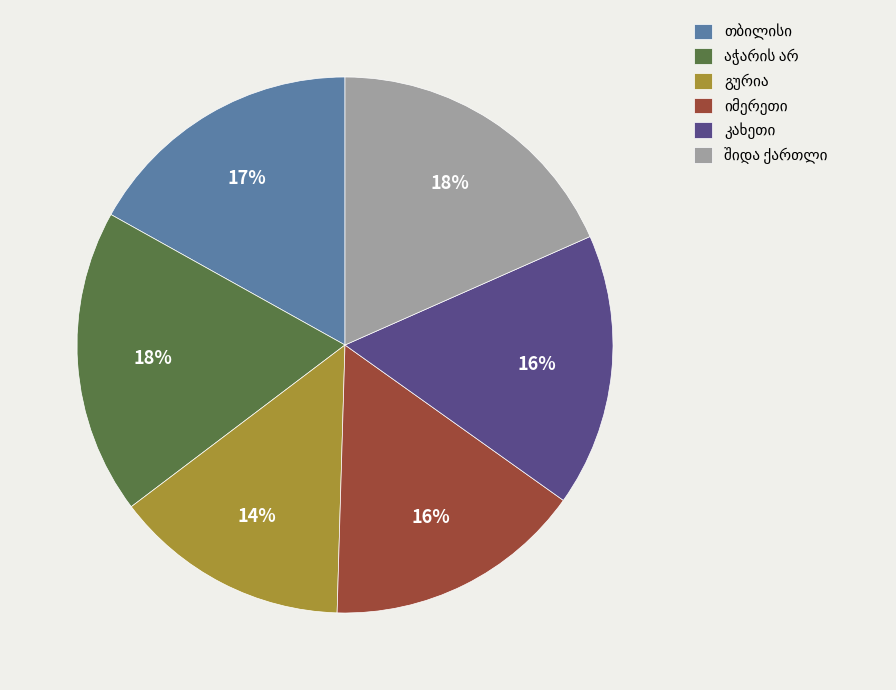

Is there any slice that represents more than half of the pie?

No